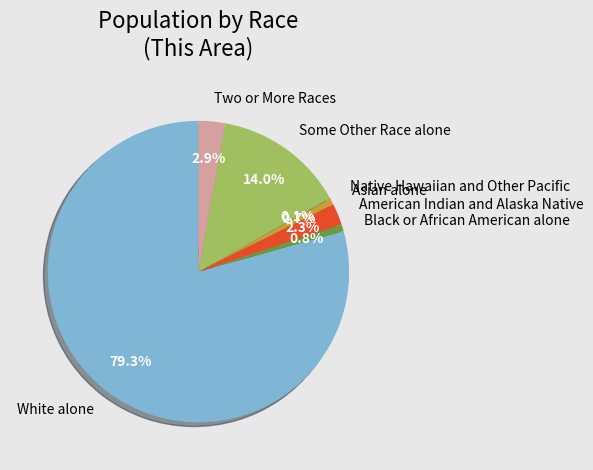

Do Black or African American alone and American Indian and Alaska Native together represent more than half of the pie?

No